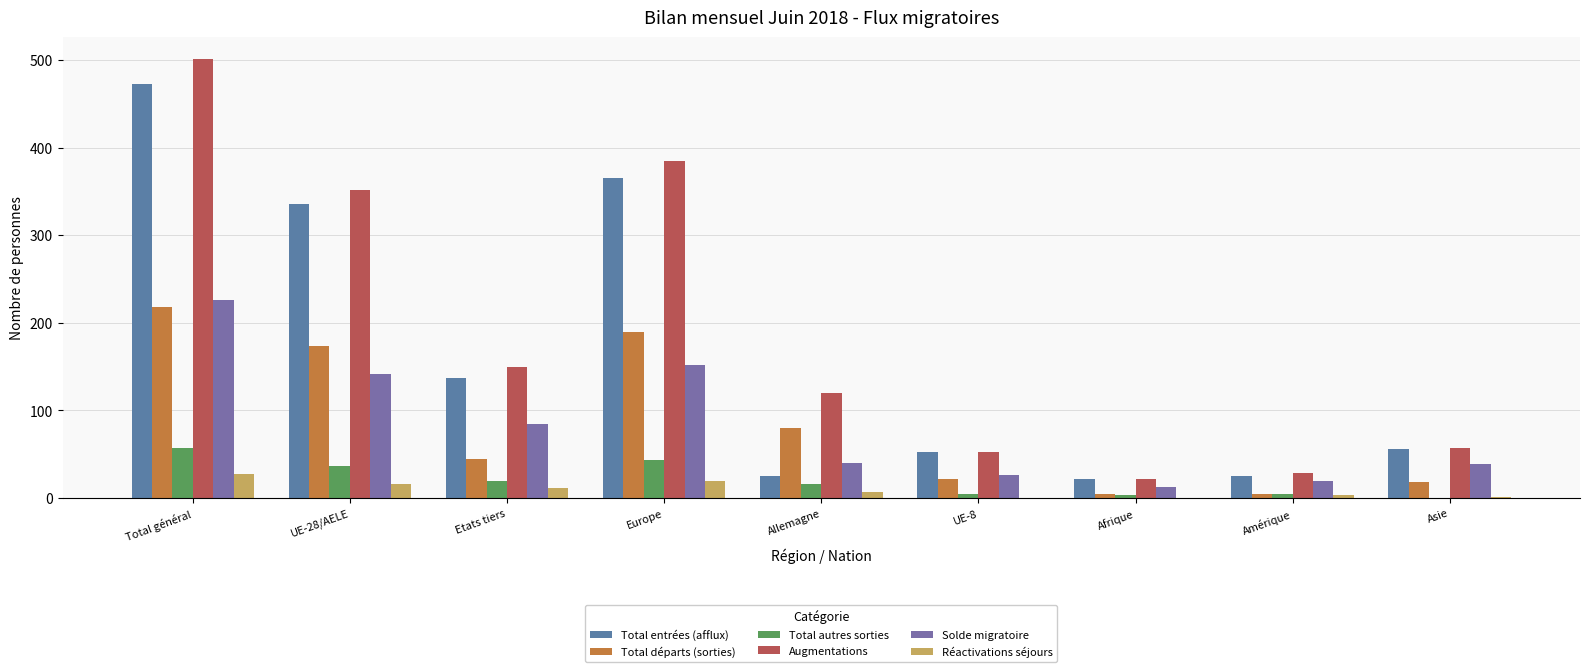

What is the spread (max minus min) of values at Allemagne?

113